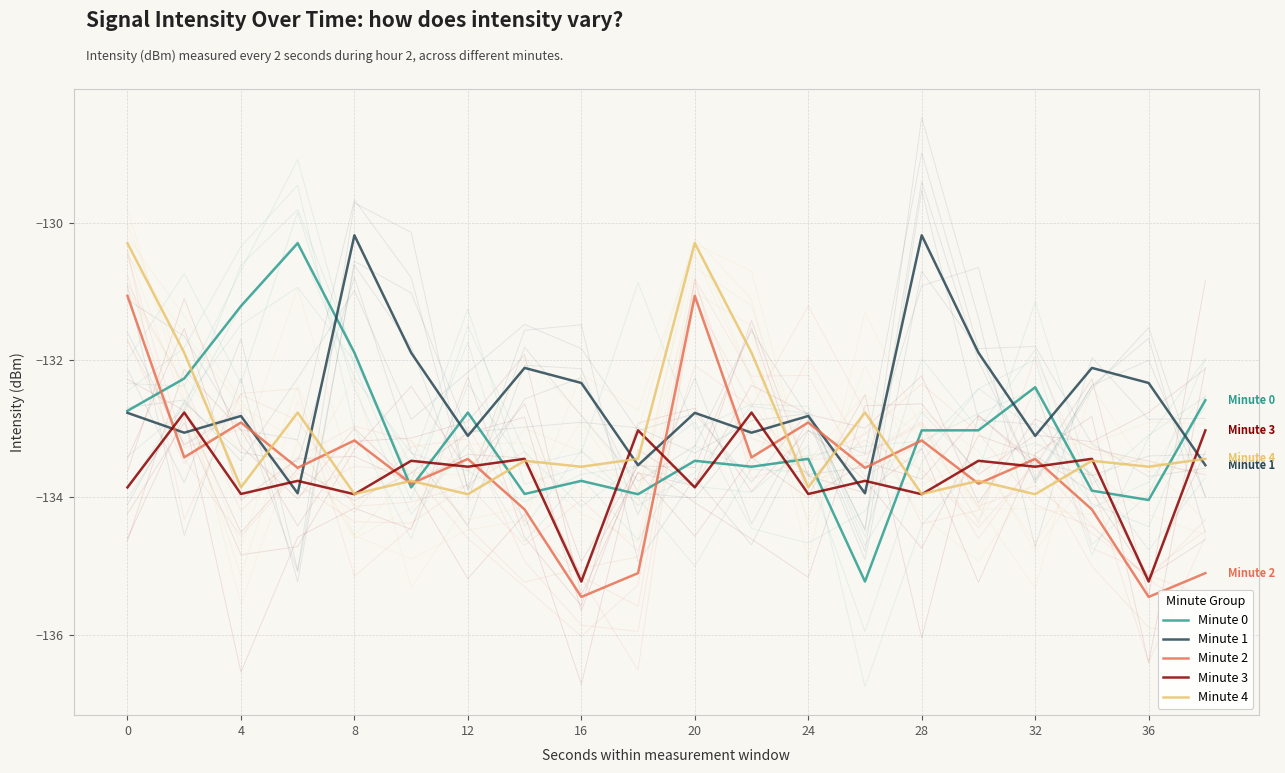

True or false: Minute 0 and Minute 2 cross at least once.

True